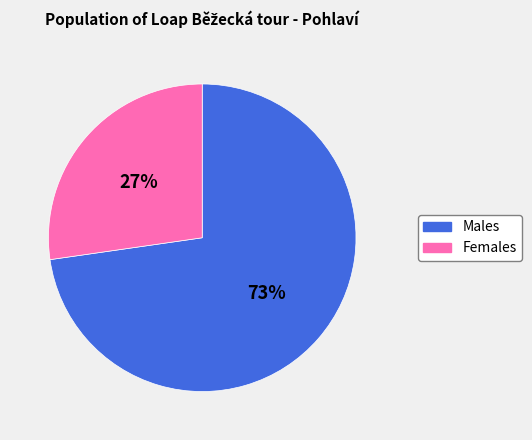

Between Males and Females, which is larger?

Males